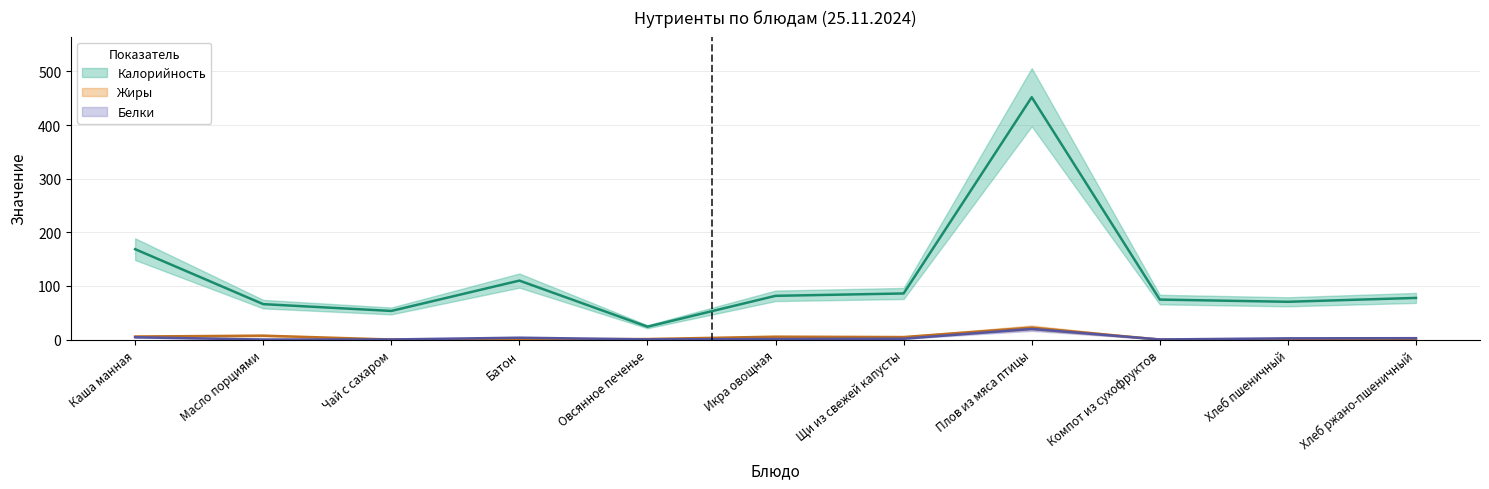

What are all the series names shown in the legend?

Калорийность, Белки, Жиры